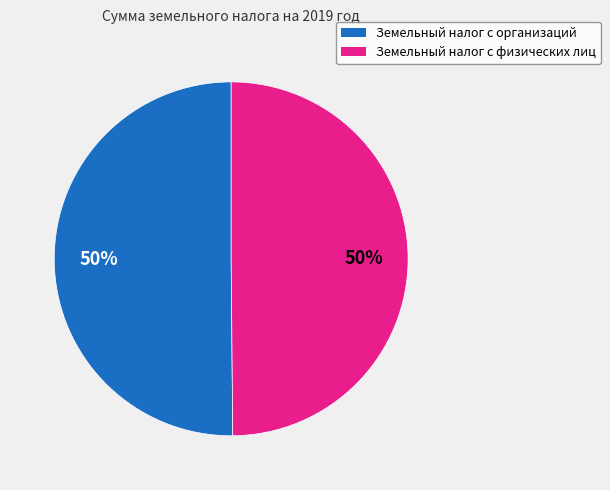

To the nearest percent, what percentage of the pie is Земельный налог с организаций?

50%